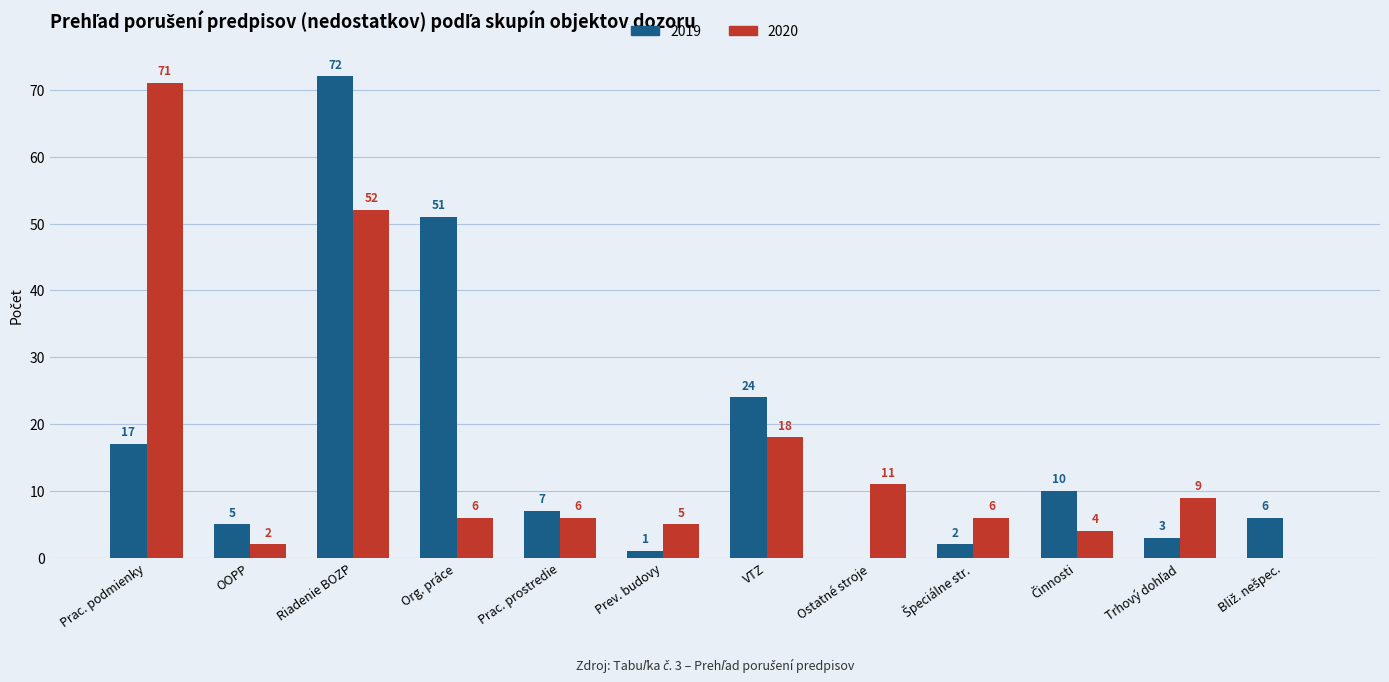

Is it true that 2019 equals -41 at Ostatné stroje?

False